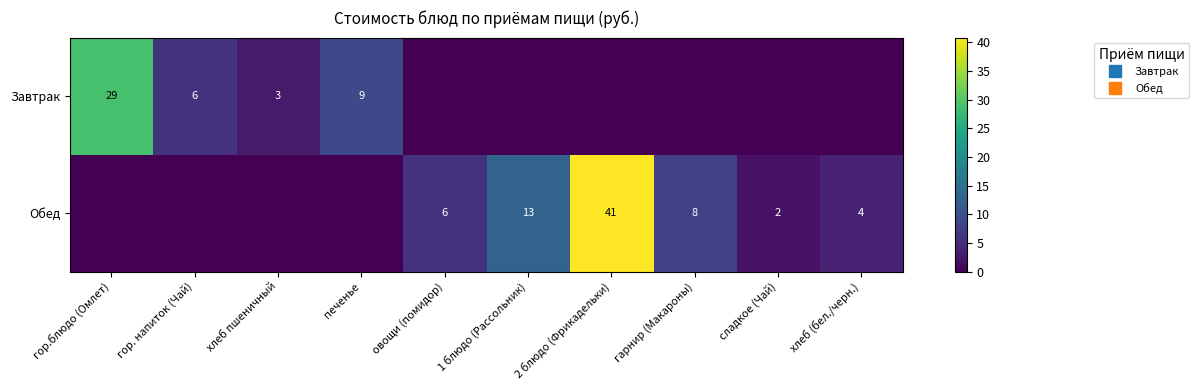

At which category is the sum across all series the highest?

2 блюдо (Фрикадельки)